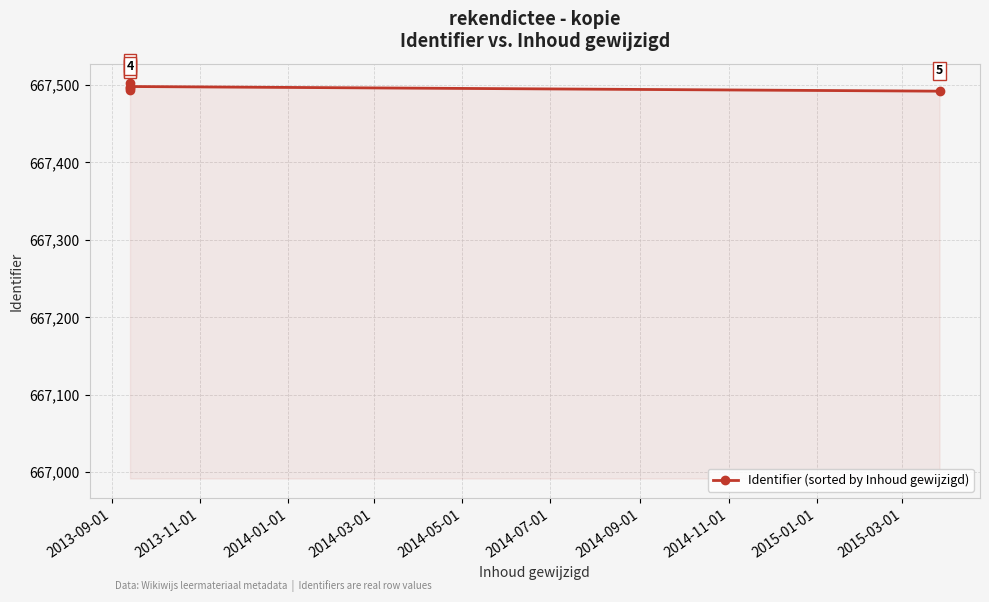

What is the value of the 2nd point from the left?

667494